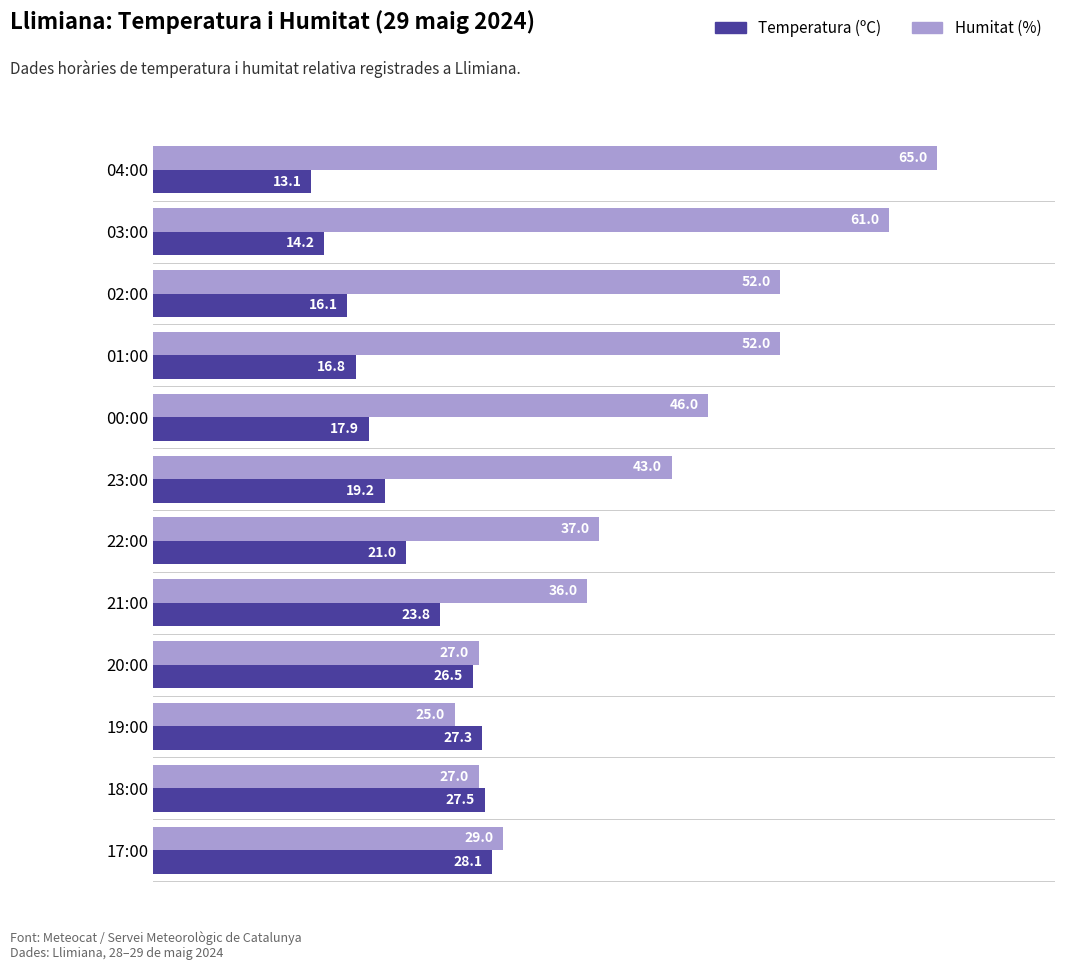

What is the average value of the Humitat (%) series?

41.7